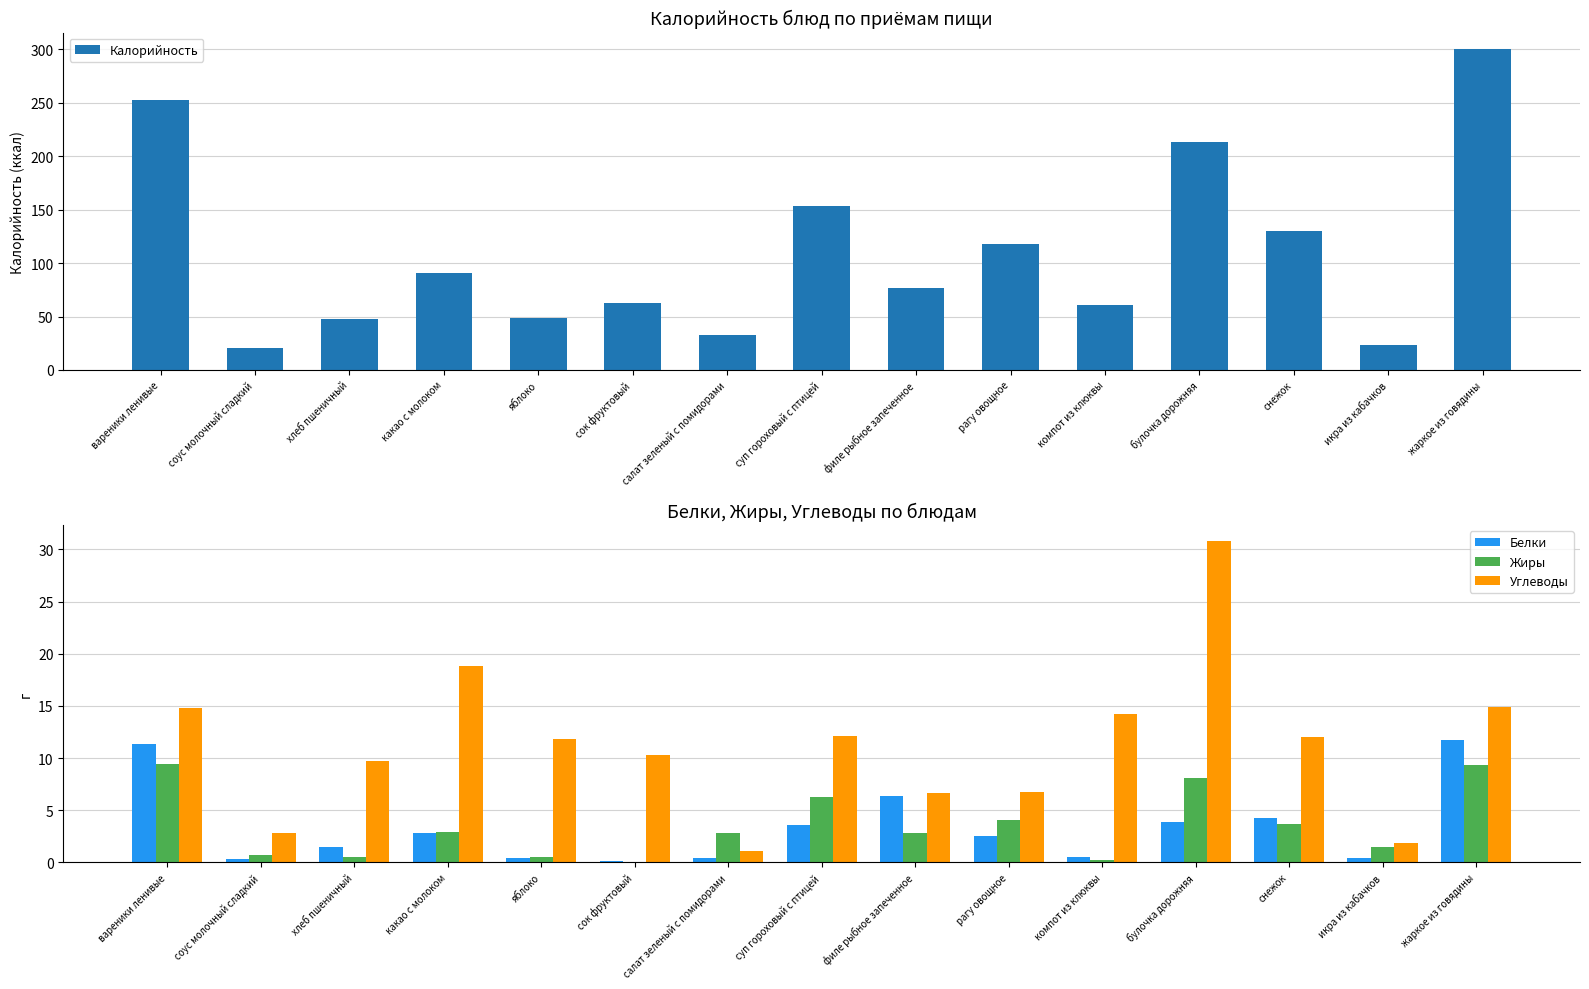

What are all the series names shown in the legend?

Калорийность, Белки, Жиры, Углеводы